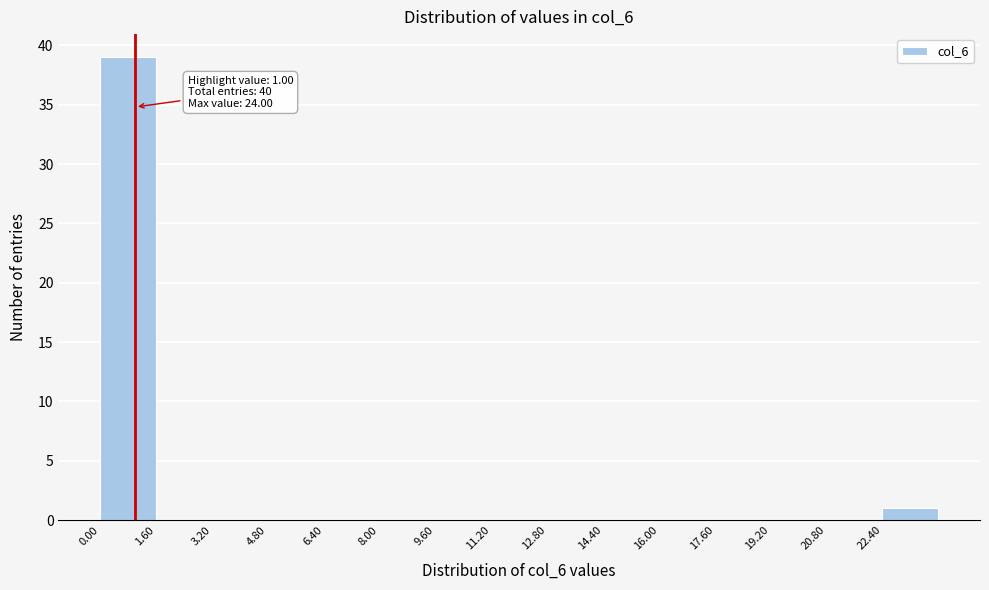

Over which range of the x-axis is the bar tallest?

0.0 to 1.6